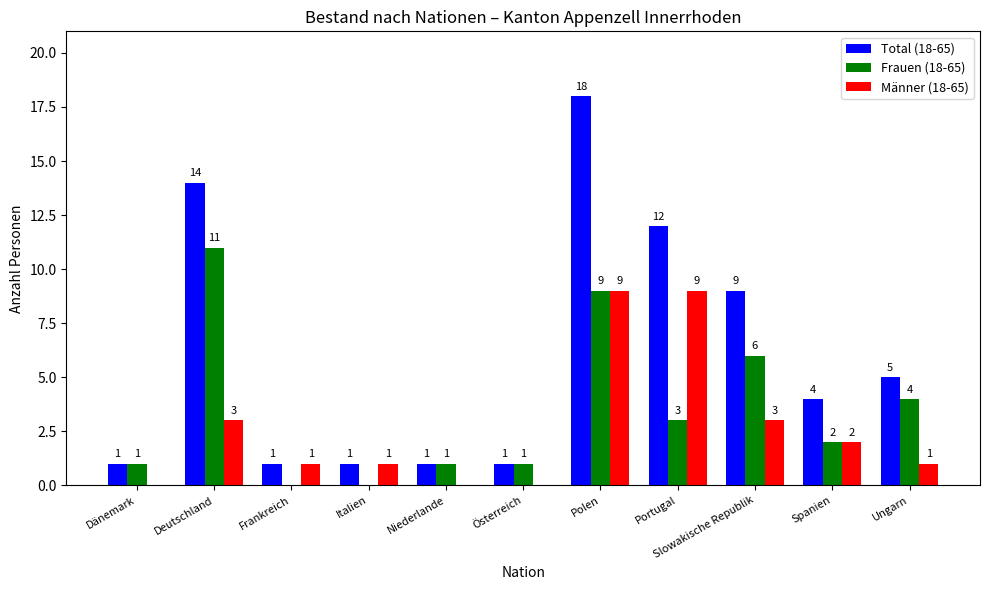

How many data points does each series have?

11